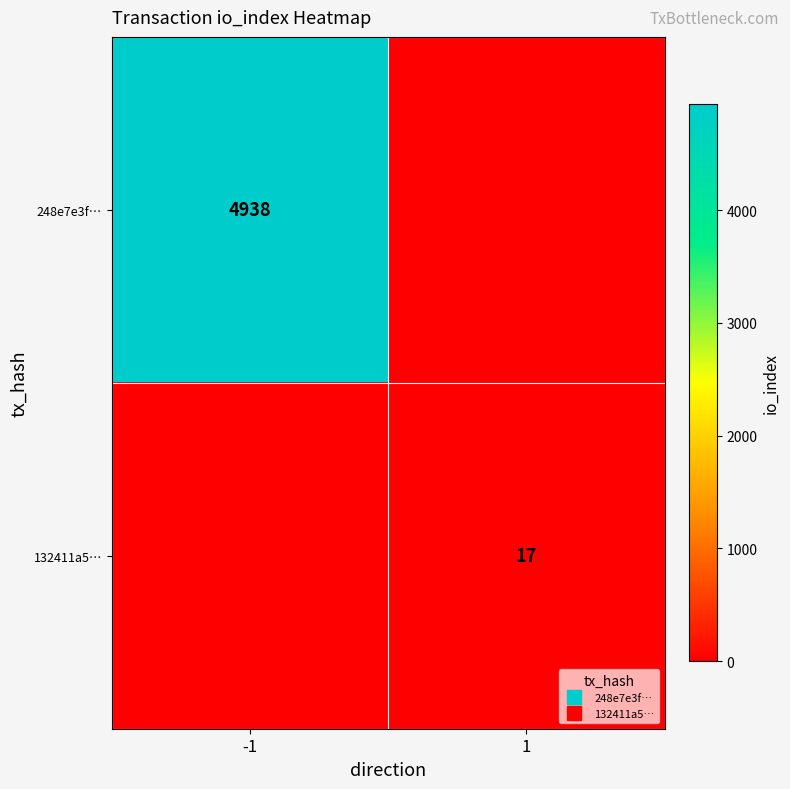

Count the number of categories in the chart.

2